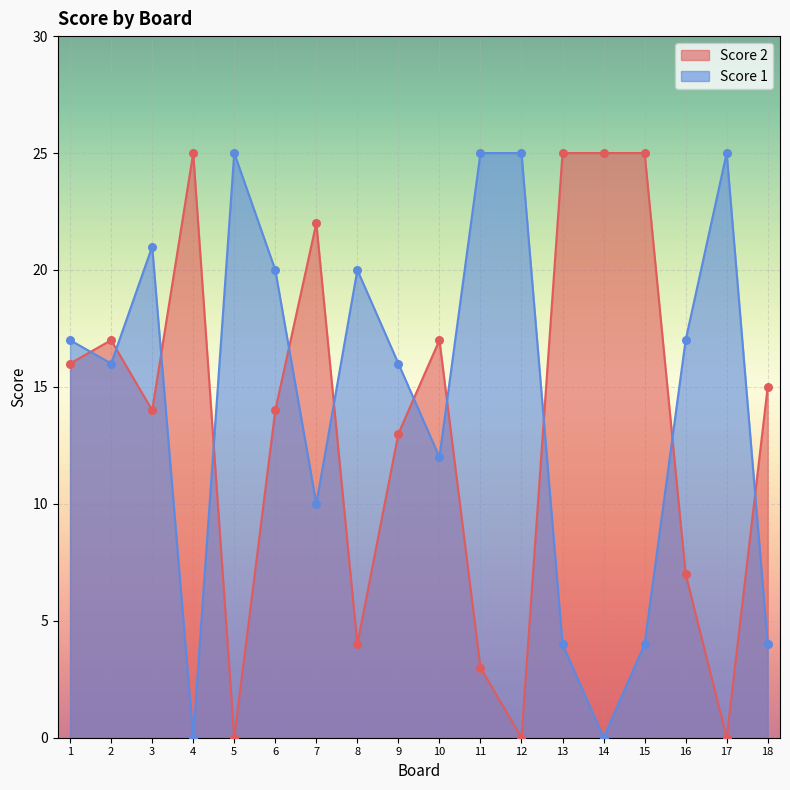

Which series reaches the maximum Y coordinate?

Score 1